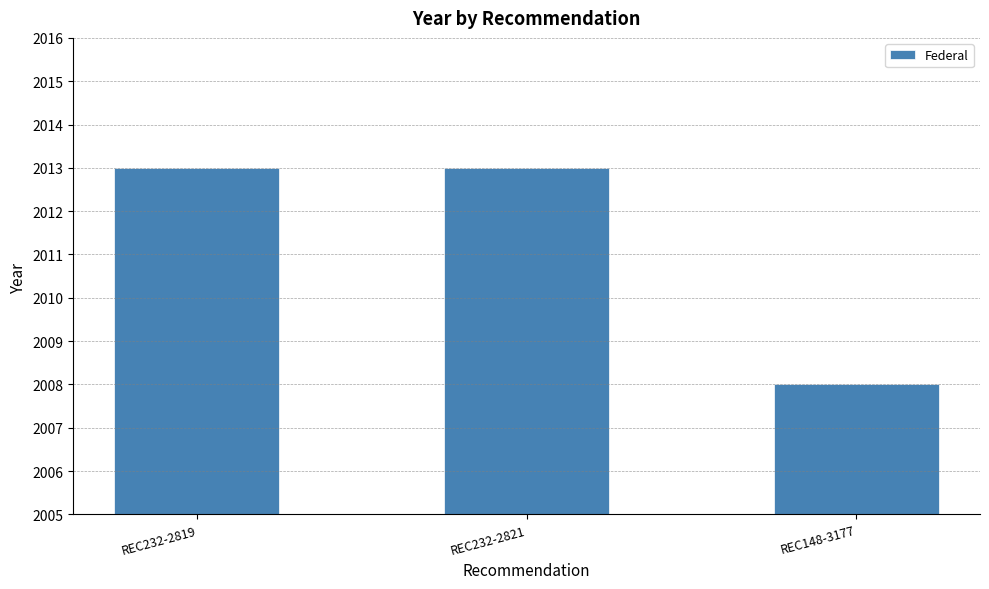

What is the smallest value displayed?

2008